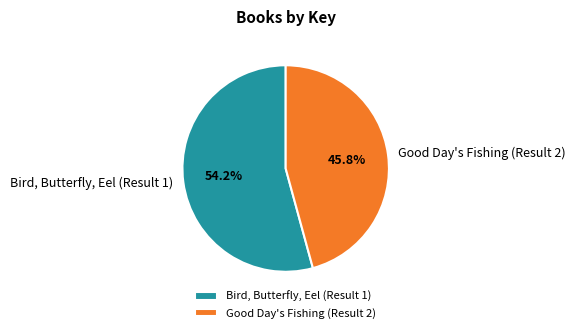

The Bird, Butterfly, Eel (Result 1) slice represents 64% of the pie. True or false?

False